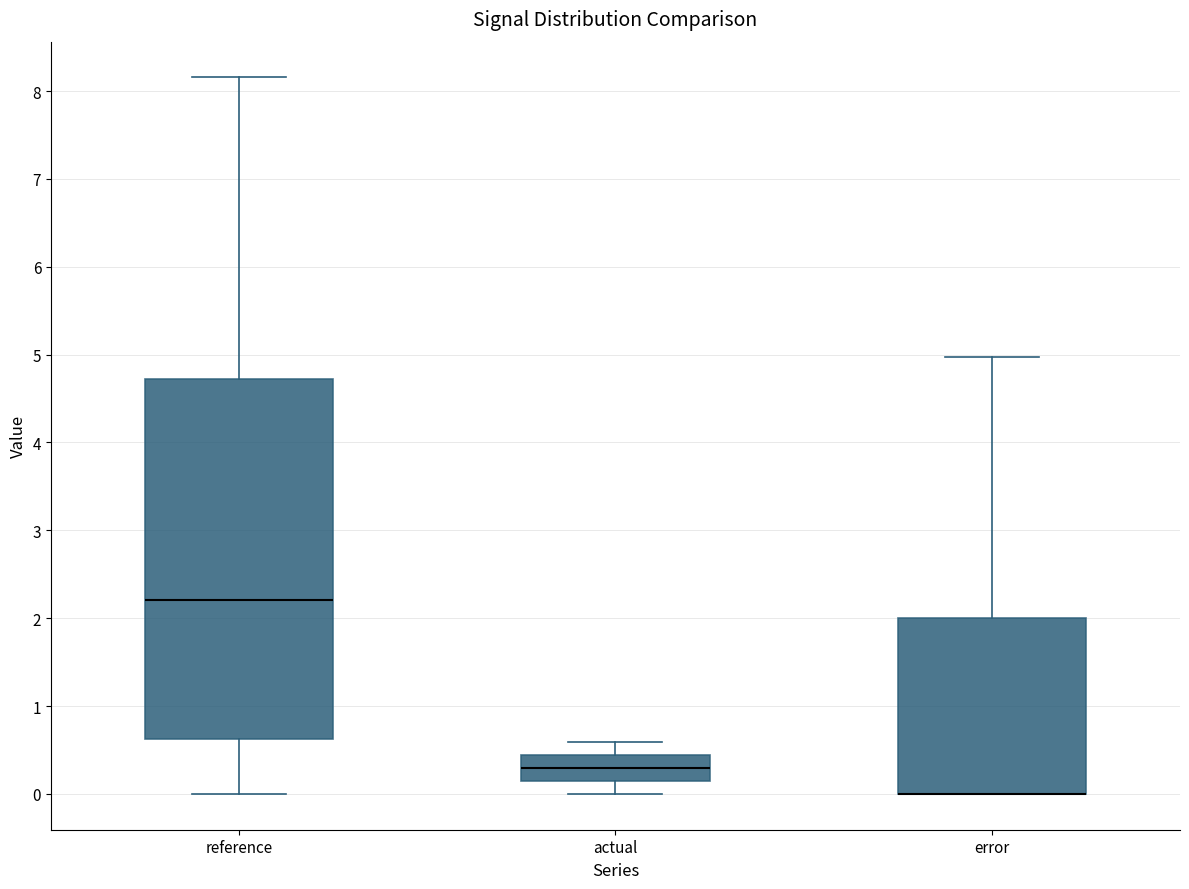

Reading left to right, read every box against the y-axis: the position of its median line, the range the box covers, and the ends of its whiskers. The values are not printed on the chart, so give them approximately, as read against the axis.

reference: median 2.2, box 0.6 to 4.7, whiskers 0.0 to 8.2
actual: median 0.3, box 0.1 to 0.4, whiskers 0.0 to 0.6
error: median 0.0 (drawn on the box's lower edge), box 0.0 to 2.0, whiskers 0.0 to 5.0